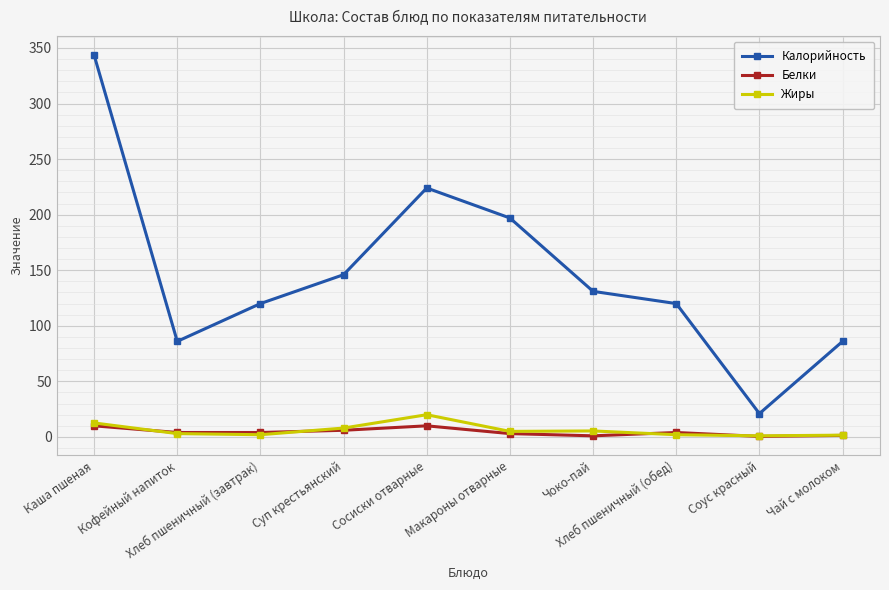

In Калорийность, how many points are higher than both neighbors (excluding endpoints)?

1